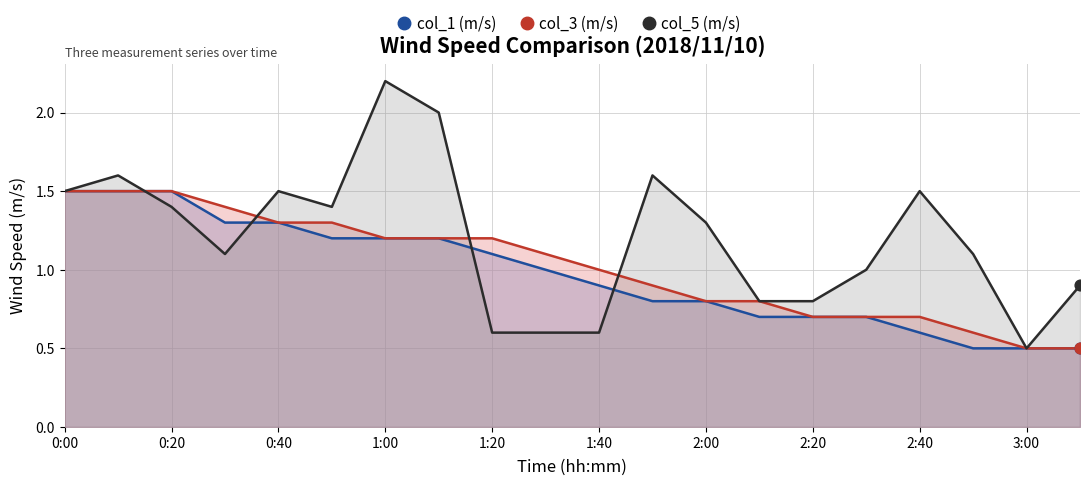

At how many categories does at least one series exceed 0?

20